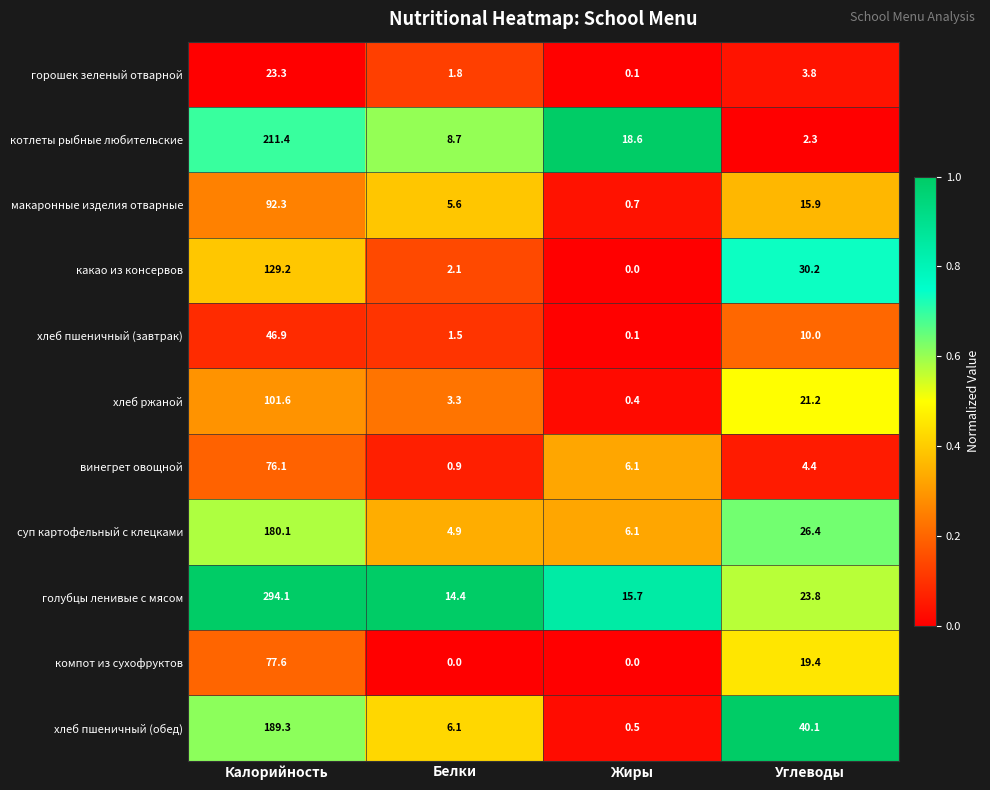

Which category has the highest value across all series?

Калорийность